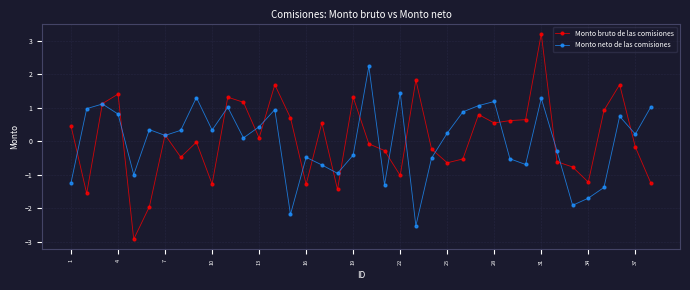

Which series ends up on top after the final intersection of Monto neto de las comisiones and Monto bruto de las comisiones?

Monto neto de las comisiones